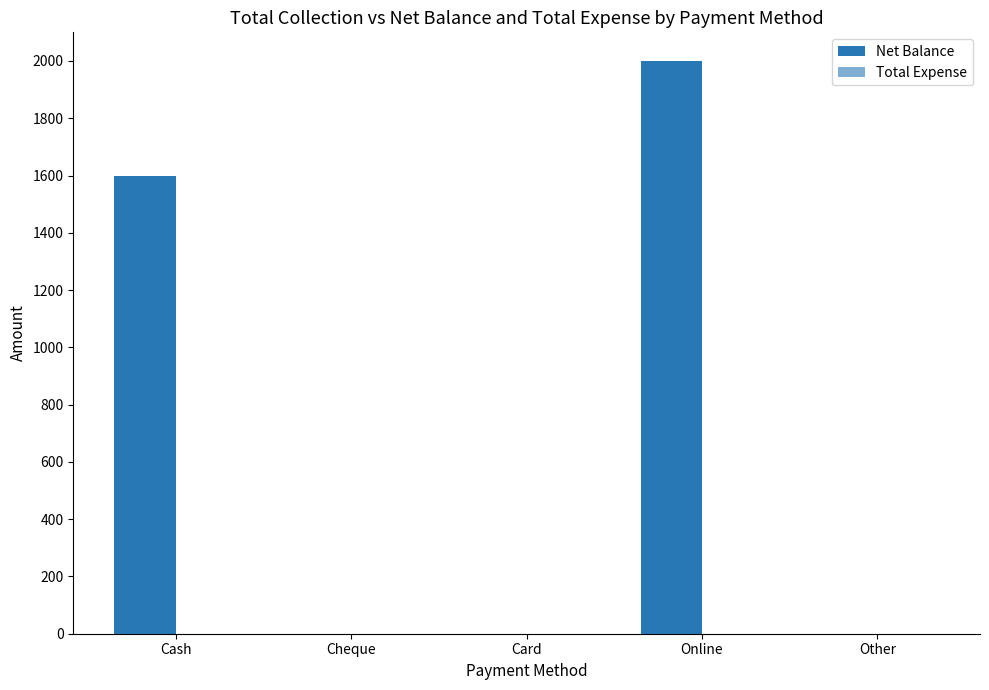

Count the number of data series in this chart.

1